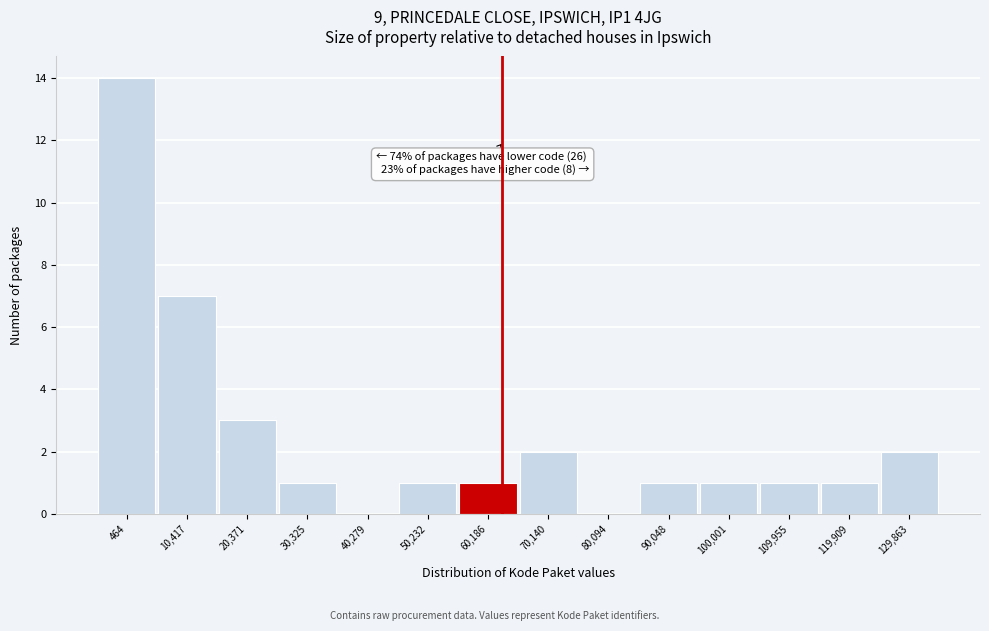

Reading left to right, what are all the values shown in this chart?

464=14	10,417=7	20,371=3	30,325=1	40,279=0	50,232=1	60,186=1	70,140=2	80,094=0	90,048=1	100,001=1	109,955=1	119,909=1	129,863=2